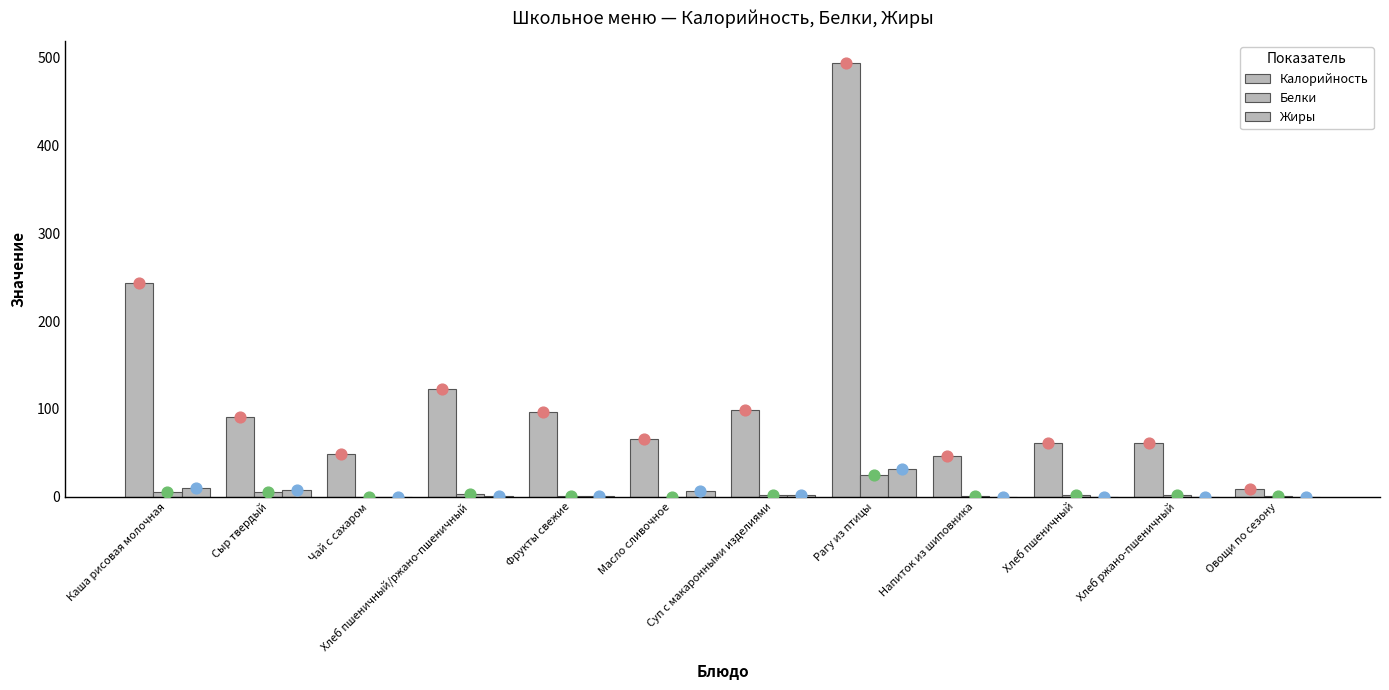

Is the value of Калорийность at Овощи по сезону greater than the value of Жиры at Чай с сахаром?

Yes